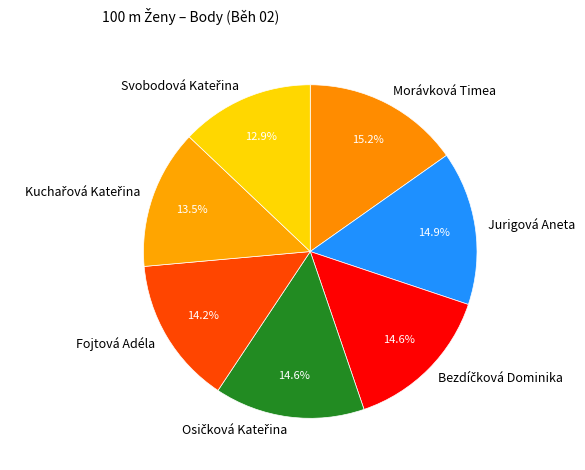

Do Morávková Timea and Jurigová Aneta together represent more than half of the pie?

No